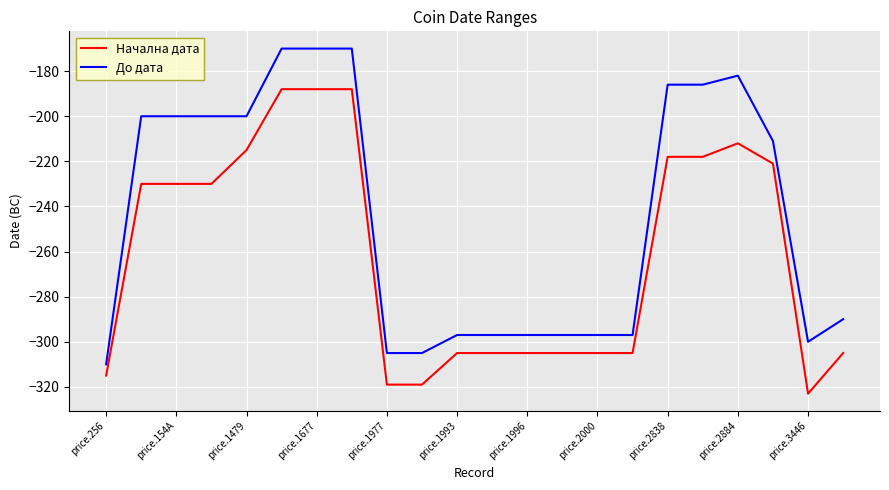

What is the minimum value for Начална дата?

-323